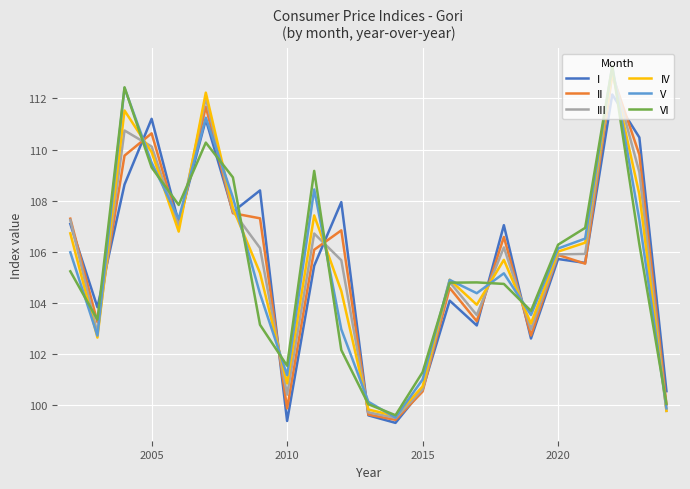

What is the greatest value displayed?

113.3